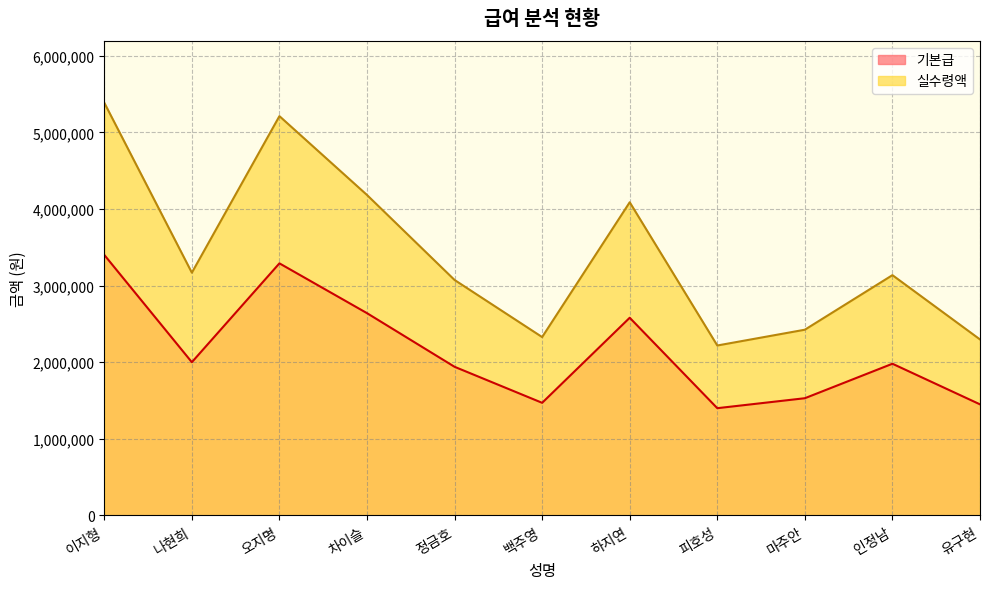

True or false: 기본급 has a value of 1400000 at 피호성.

True